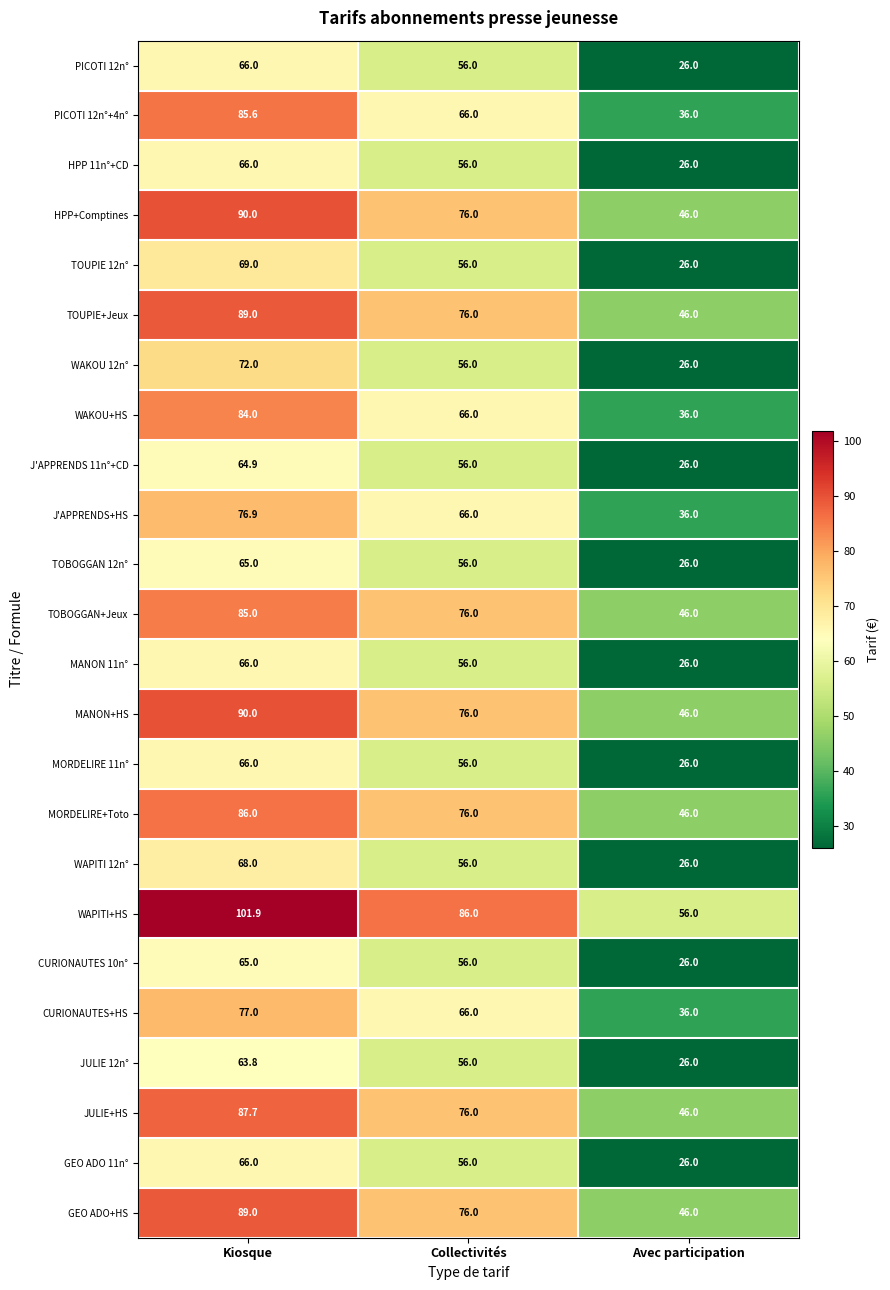

Rank the categories by JULIE+HS value from lowest to highest.

Avec participation, Collectivités, Kiosque